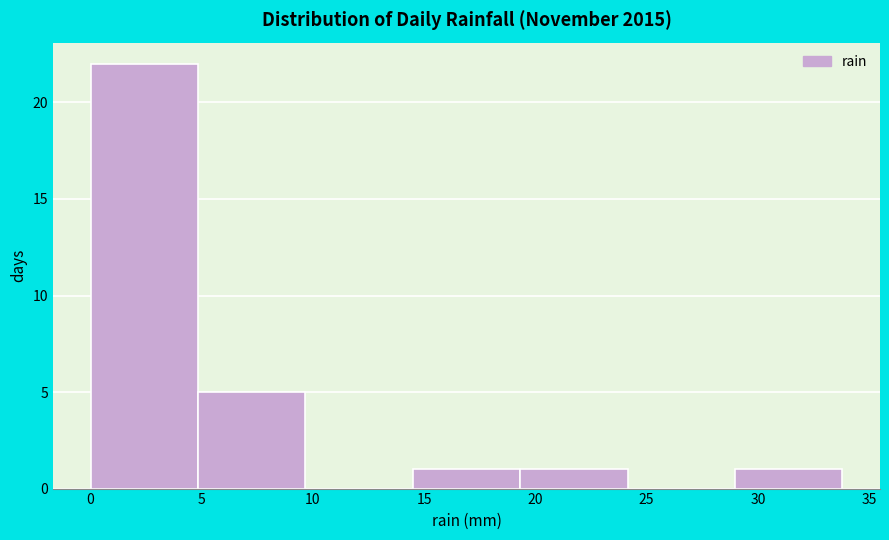

How tall is the bar that spans 29.0 to 34.0 on the x-axis? Neither the bar edges nor the heights are printed on the chart, so give them approximately, as read against the axes.

1